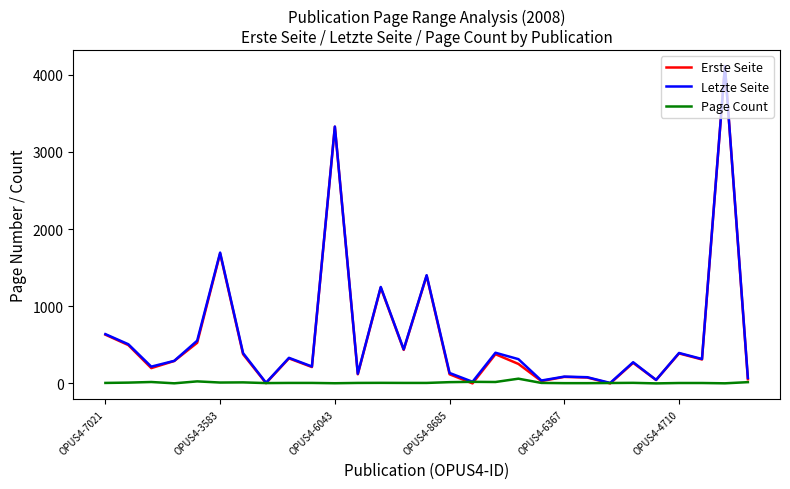

What is the highest value of the Erste Seite series?

4110